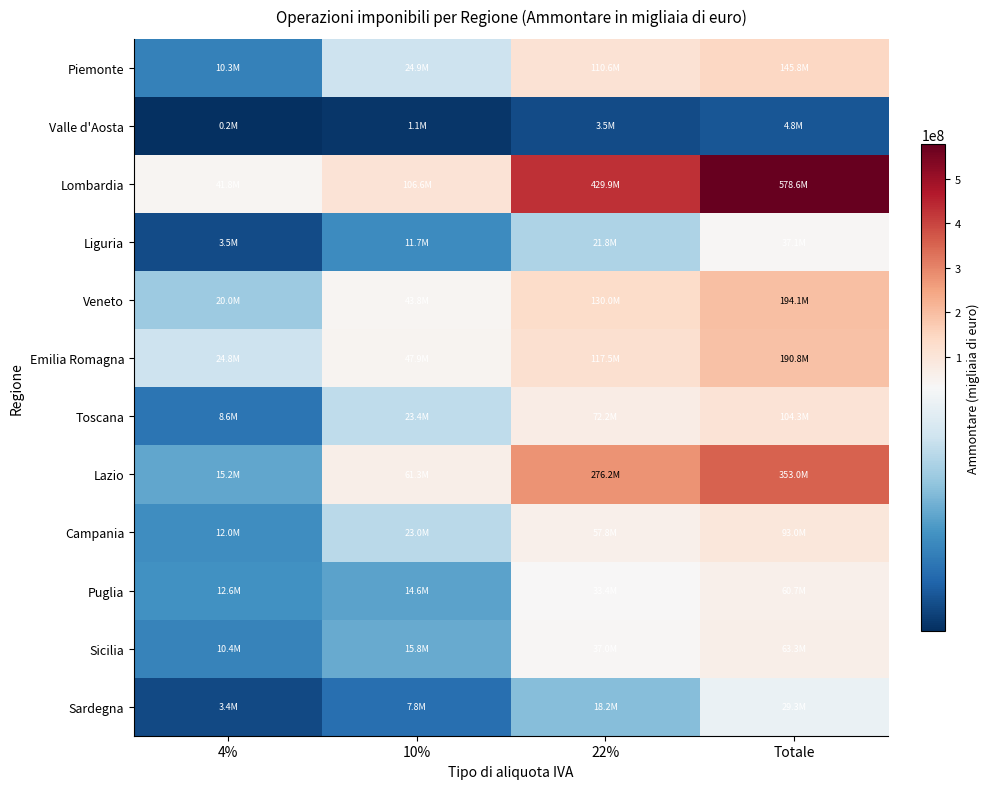

Which series has the largest range (max minus min)?

Lombardia